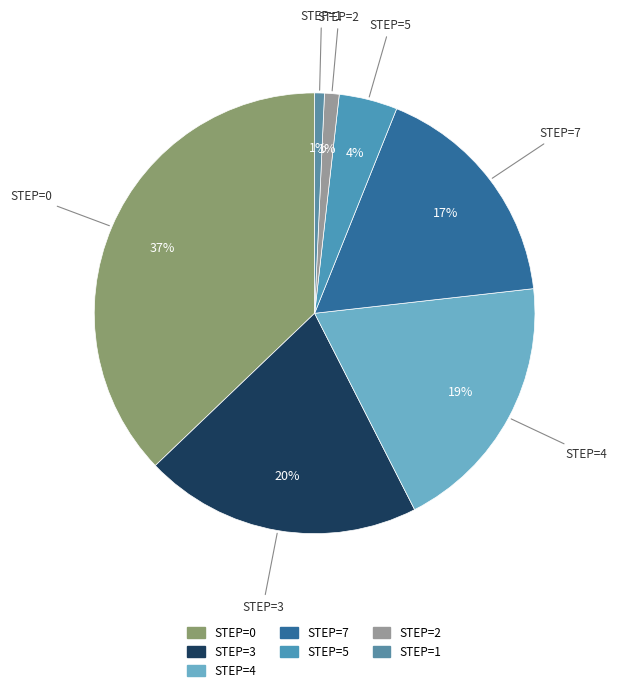

What is the smallest slice in the pie chart?

1